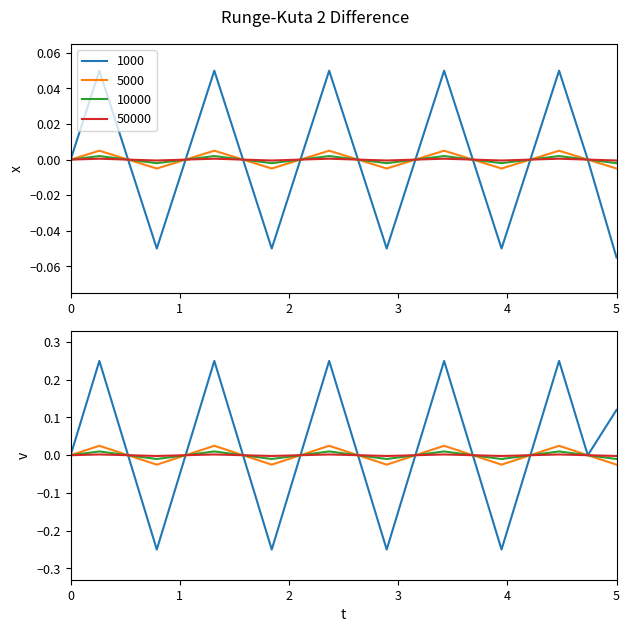

Which category has the lowest value in the 1000 series?

5